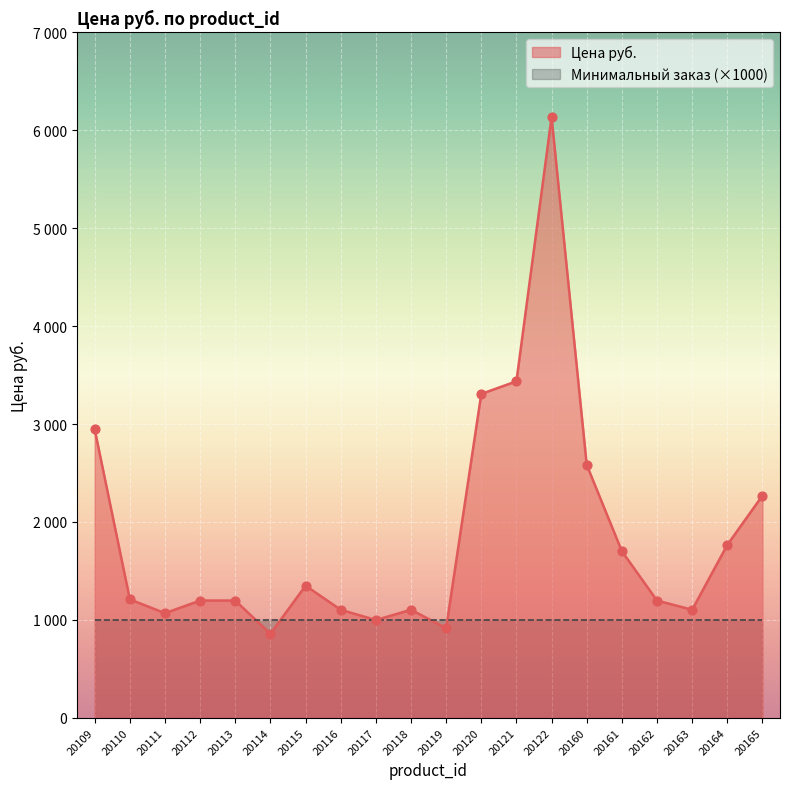

Which has a higher value, 20112 or 20121?

20121